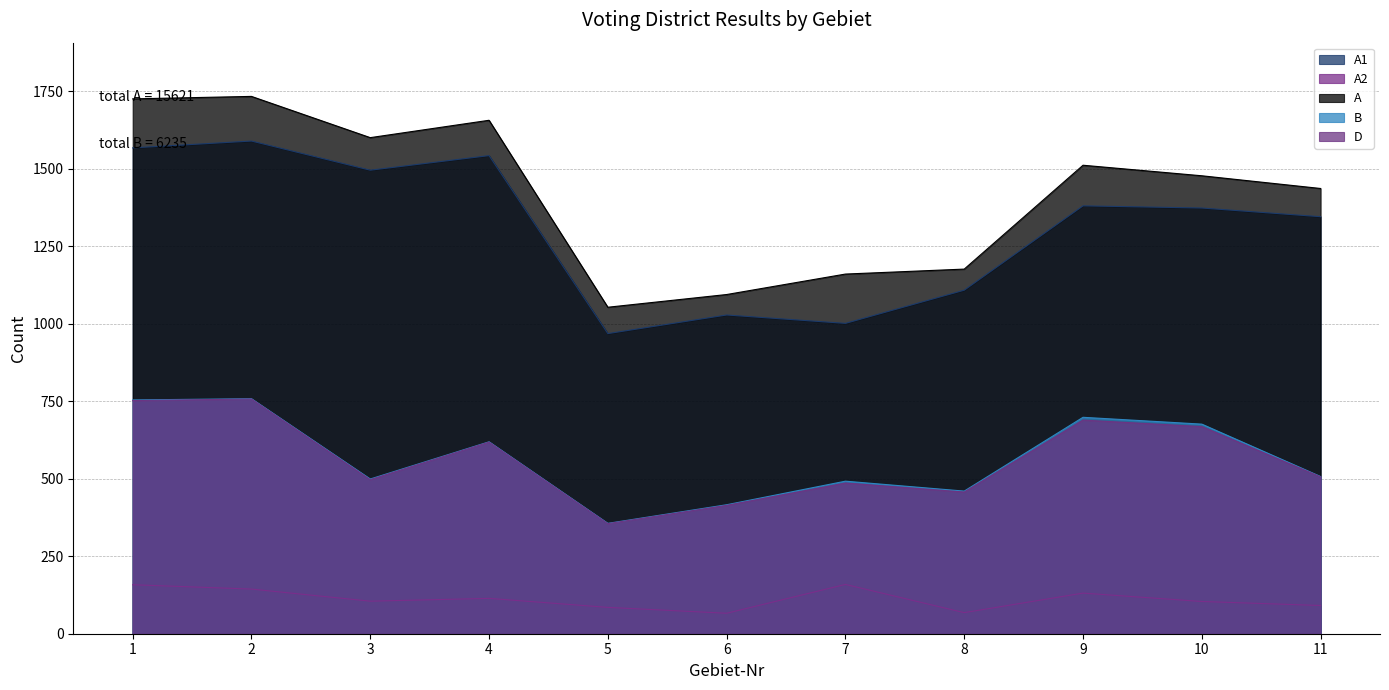

In A, how many points are lower than both neighbors (excluding endpoints)?

2